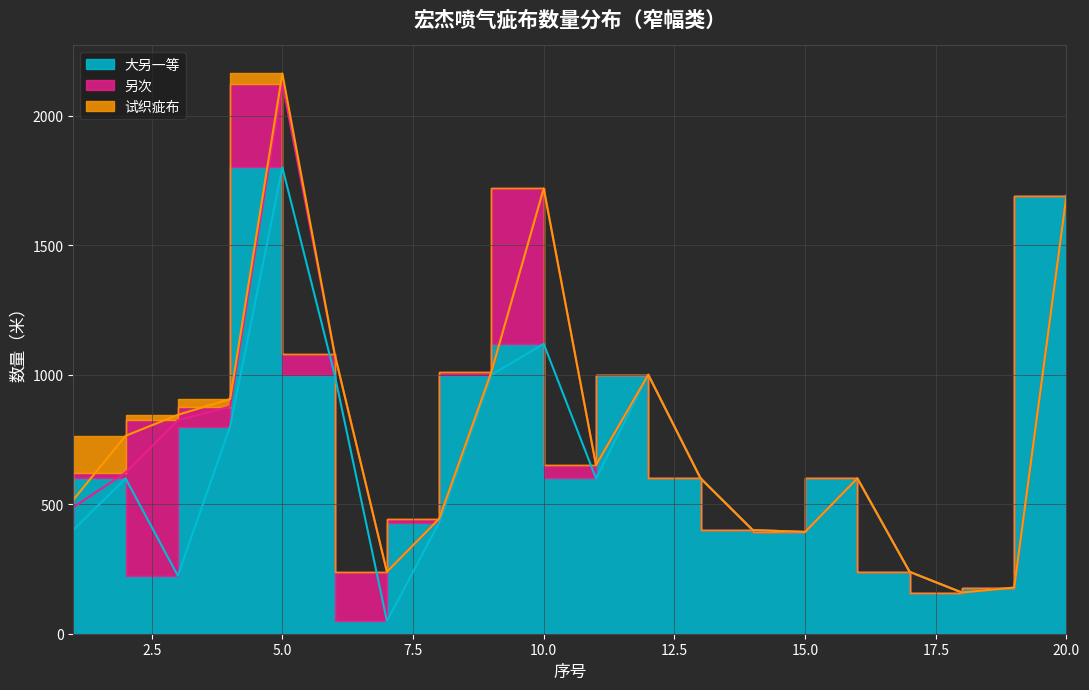

What are all the series names shown in the legend?

大另一等, 另次, 试织疵布